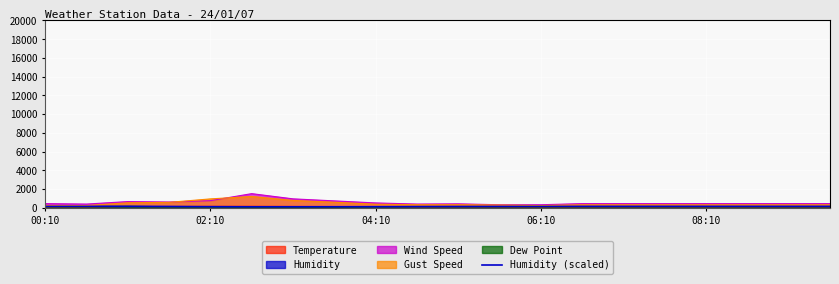

How many lines are shown in the chart?

6